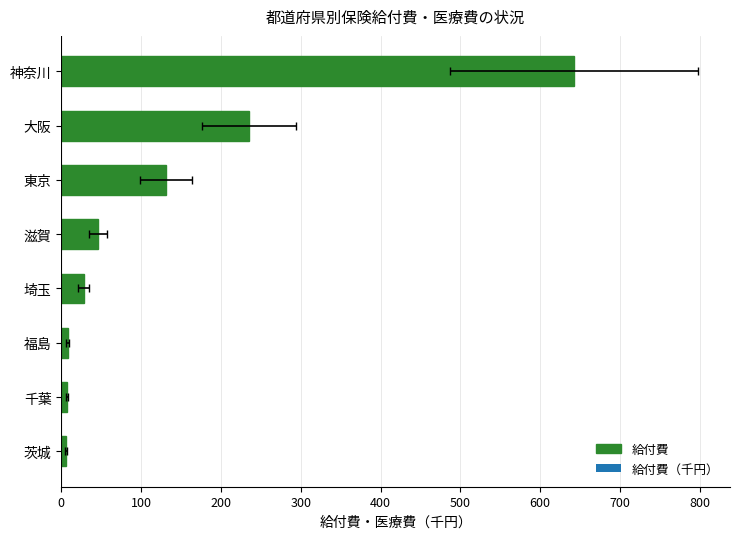

True or false: the data shows 879.1 at 神奈川.

False